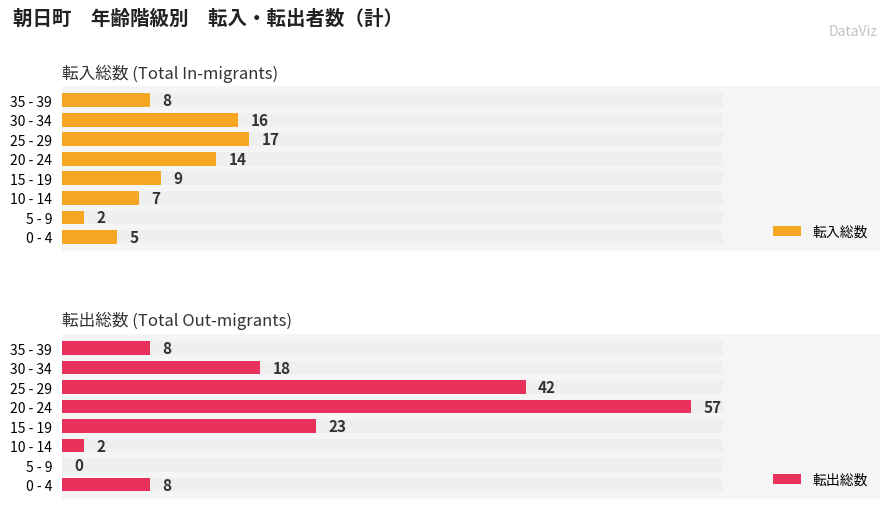

What is the sum of all 転入総数 values?

78